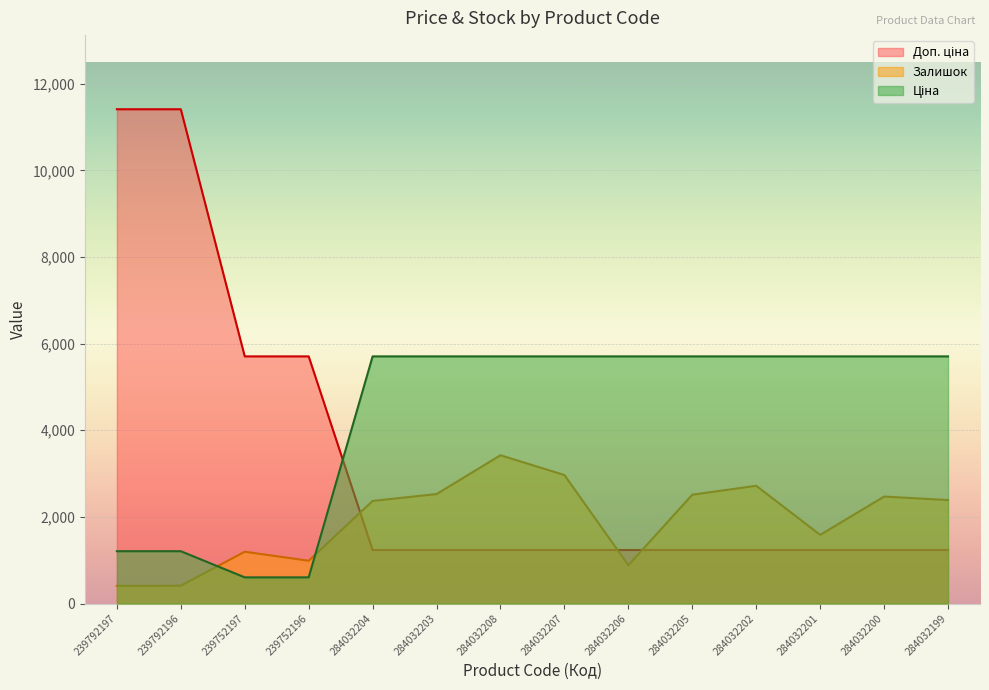

True or false: Доп. ціна and Залишок cross at least once.

True